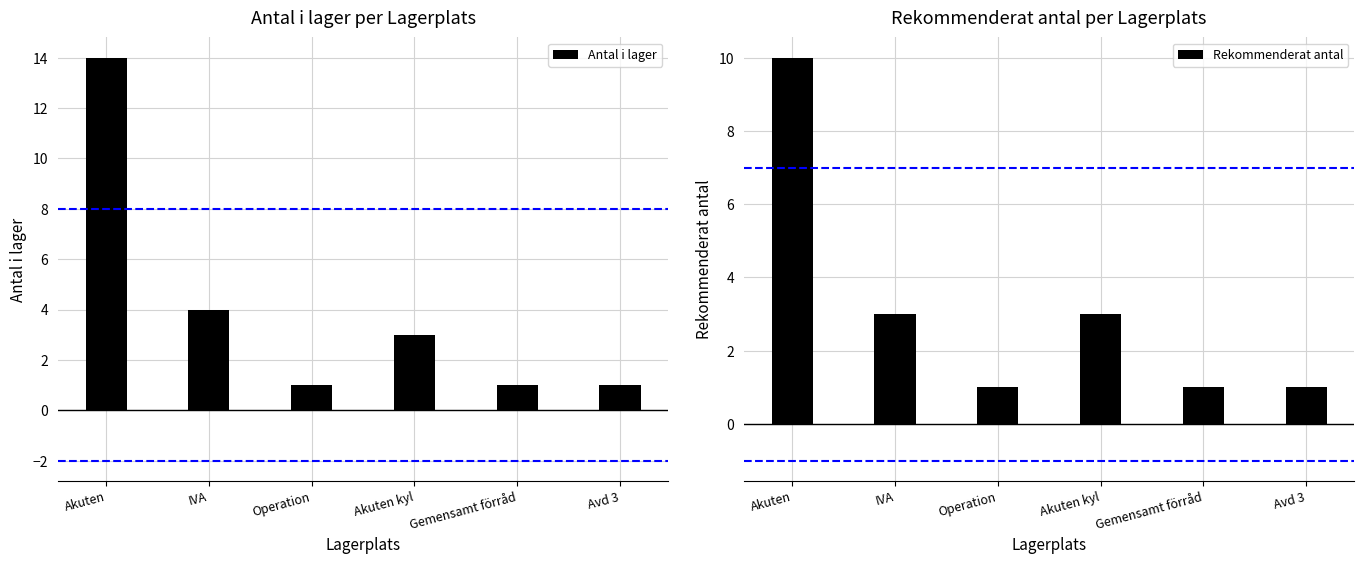

The value of Rekommenderat antal at Agilus is 1. True or false?

False